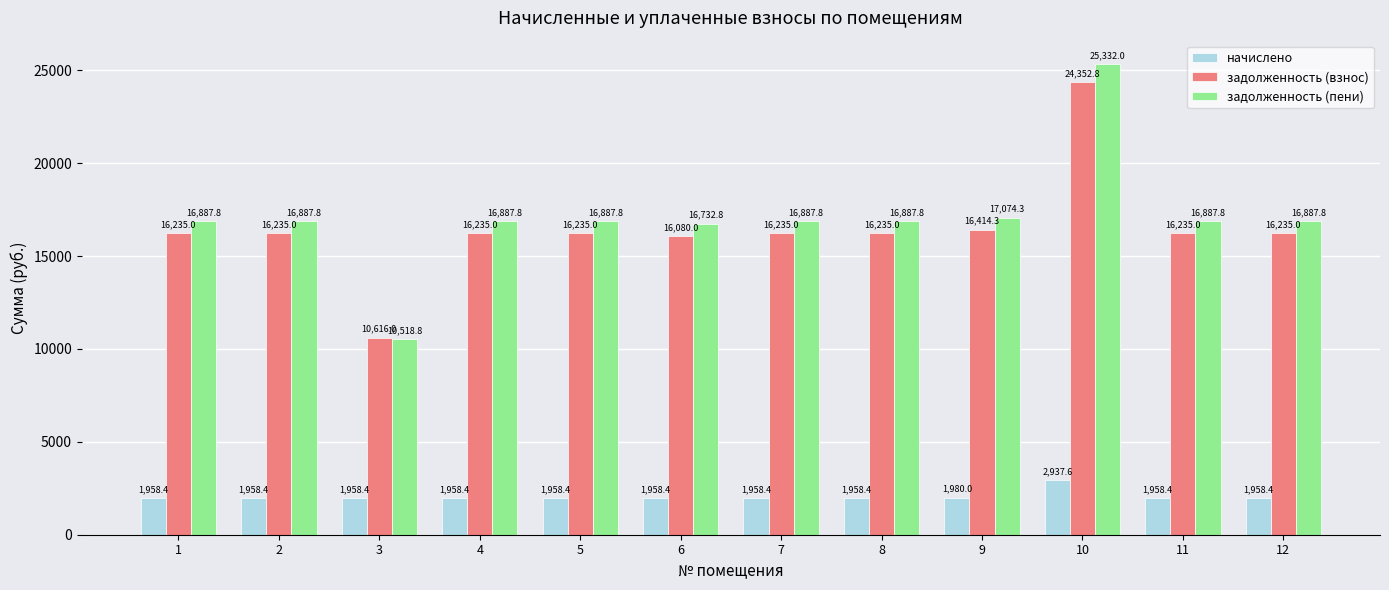

Does the chart contain any negative values?

No